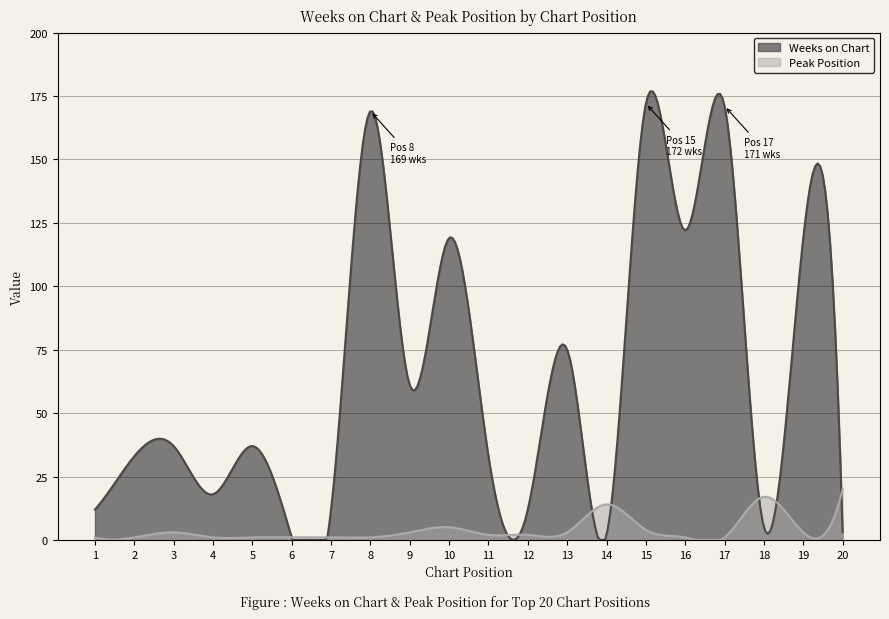

Is it true that Weeks on Chart equals 3 at 14?

False